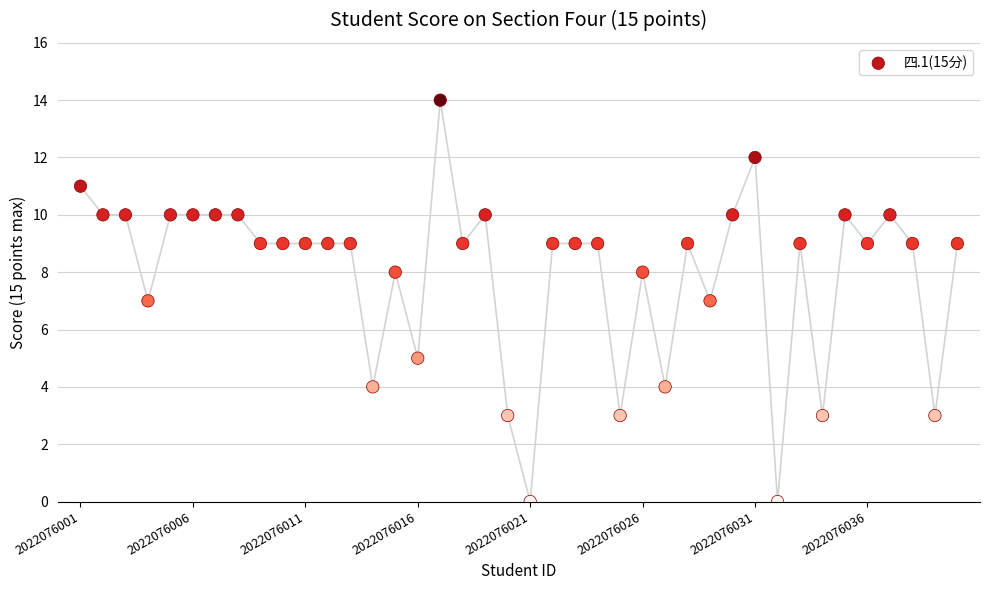

What is the range of Y values (max minus min)?

14